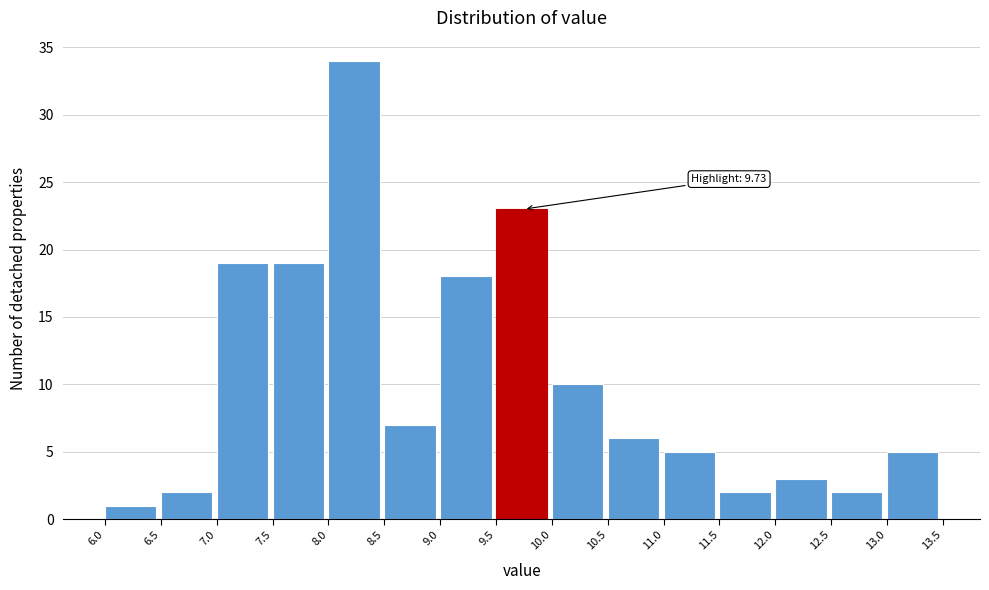

Which range on the x-axis has the tallest bar?

8.0 to 8.5